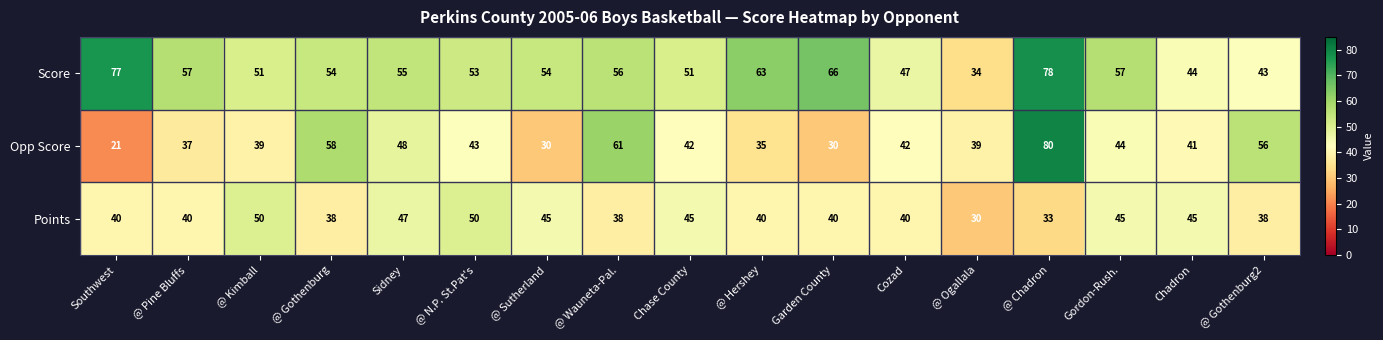

What is the sum of all Score values?

940